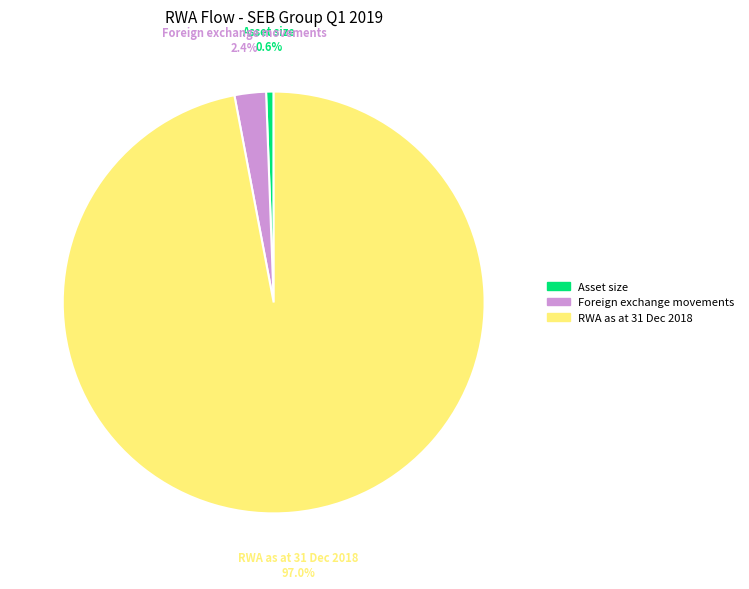

The RWA as at 31 Dec 2018 slice represents 97% of the pie. True or false?

True